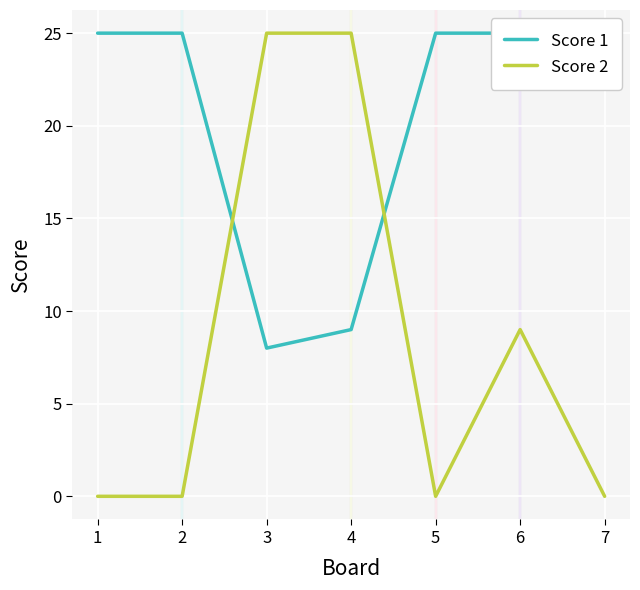

Is it true that Score 2 equals 13 at 6?

False